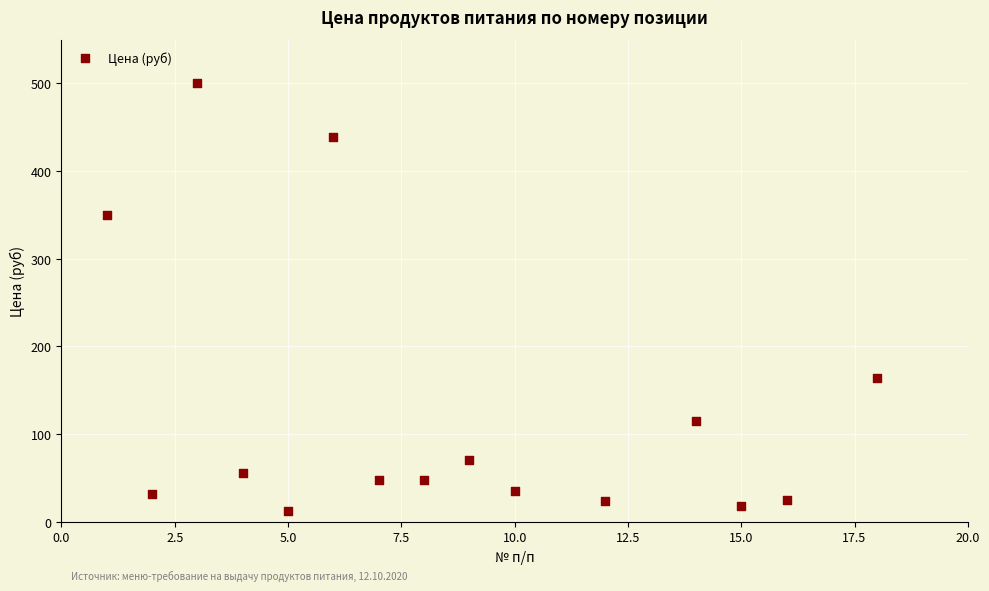

What is the range of Y values (max minus min)?

488.0